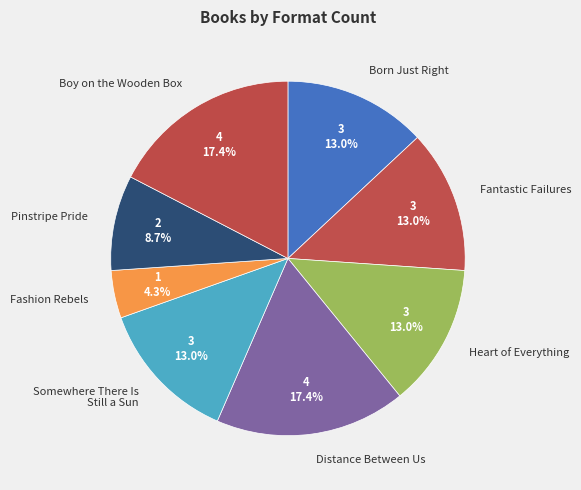

Count the number of slices in the pie.

8